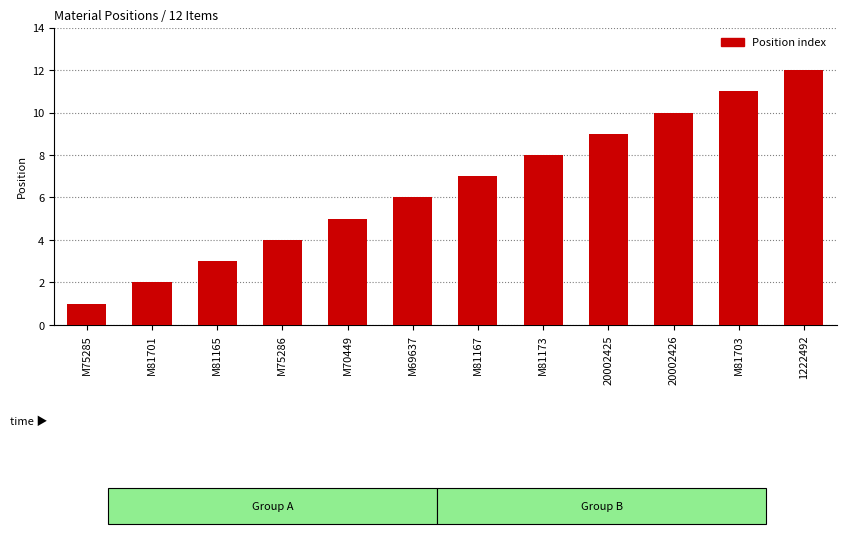

Between M81173 and M81165, which is larger?

M81173